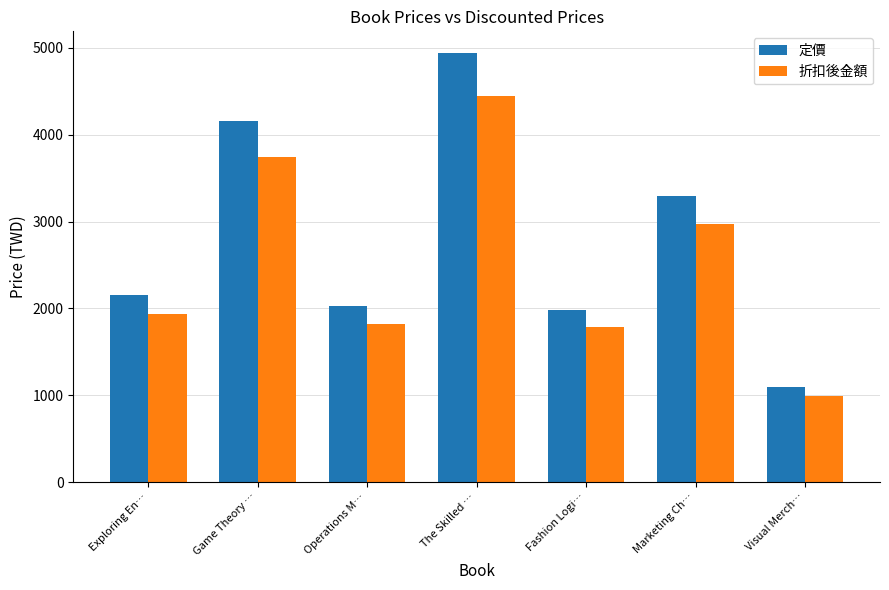

Reading right to left, extract all data points from this chart.

定價: 1099	3300	1980	4944	2023	4159	2156
折扣後金額: 989	2970	1782	4450	1821	3743	1940